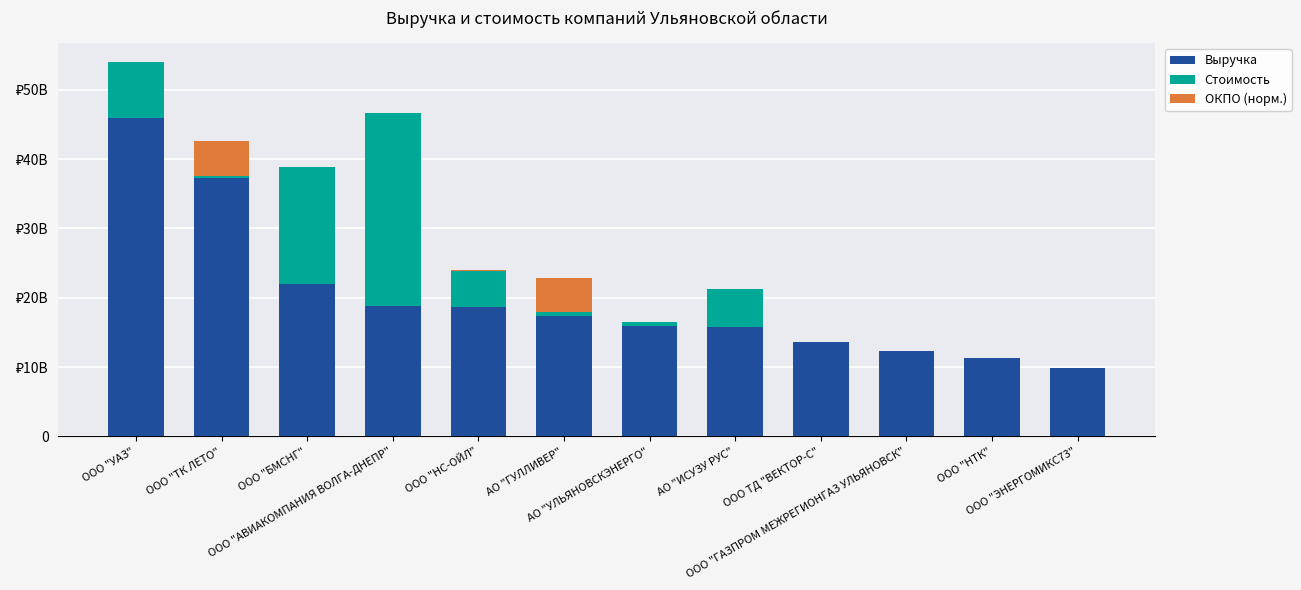

What are all the series names shown in the legend?

Выручка, Стоимость, ОКПО (норм.)